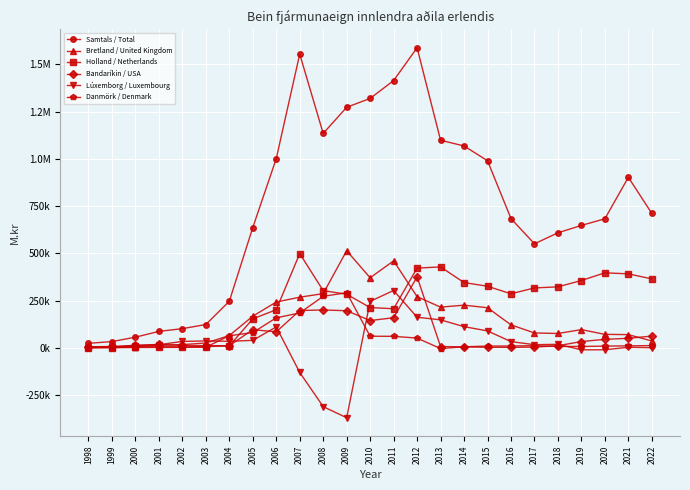

What is the difference between the second highest and minimum values in the Bretland / United Kingdom series?

455261.0